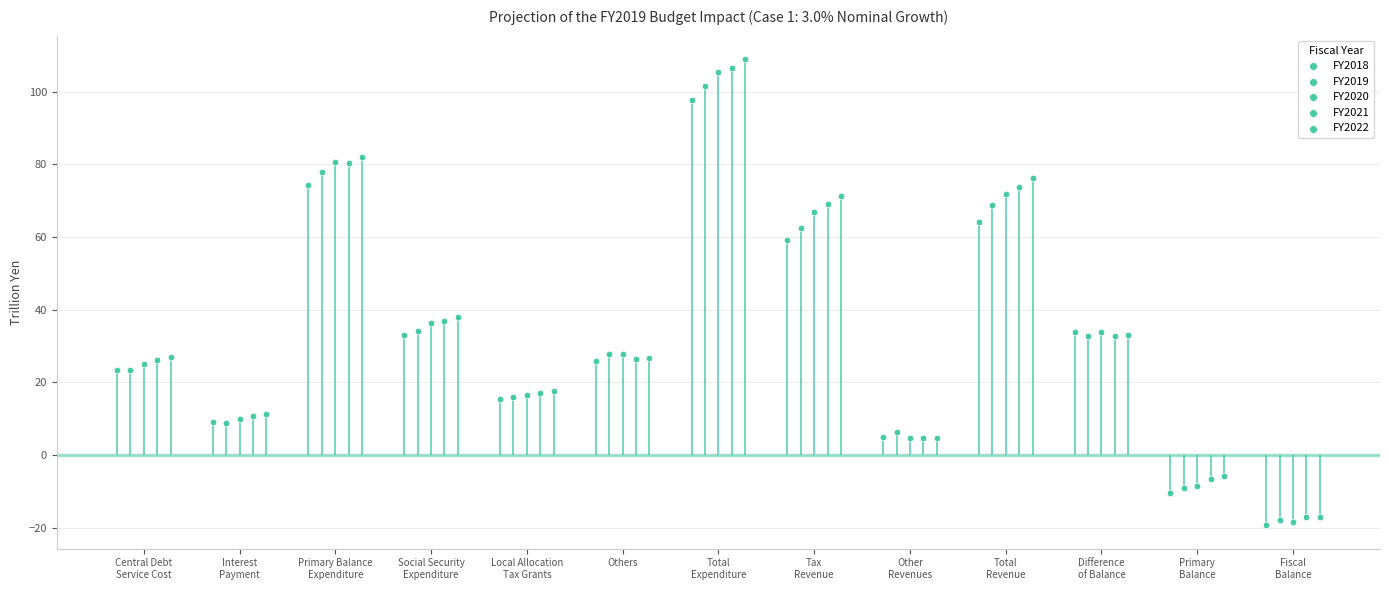

Which series has the largest total across all categories?

FY2022